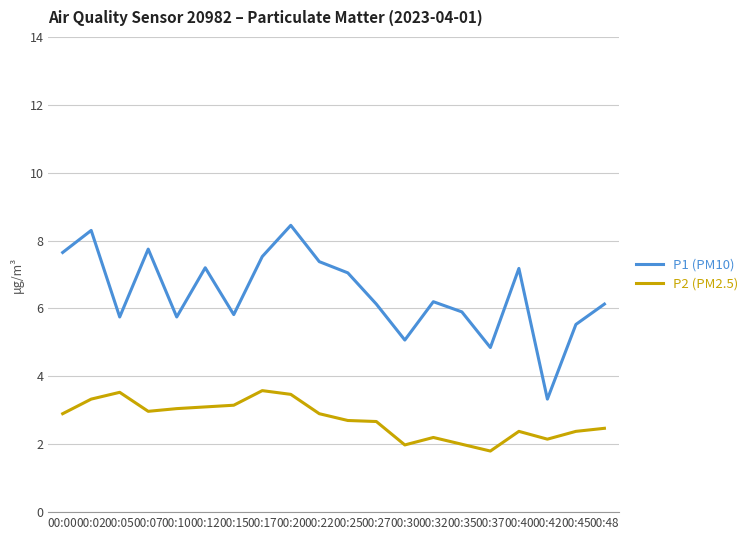

Which category has the highest value across all series?

00:20